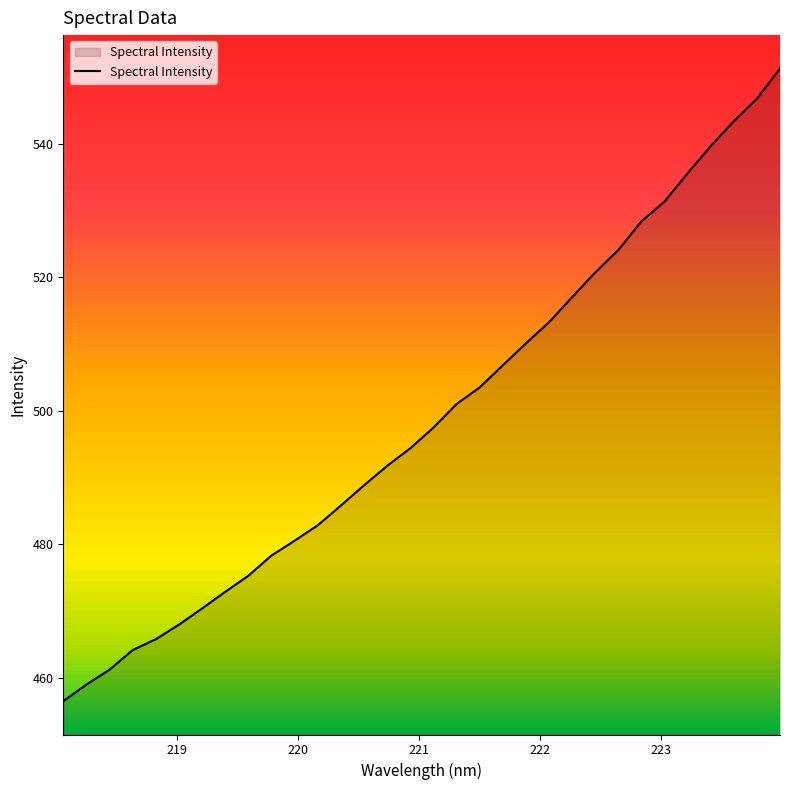

What is the minimum value shown in the chart?

456.5